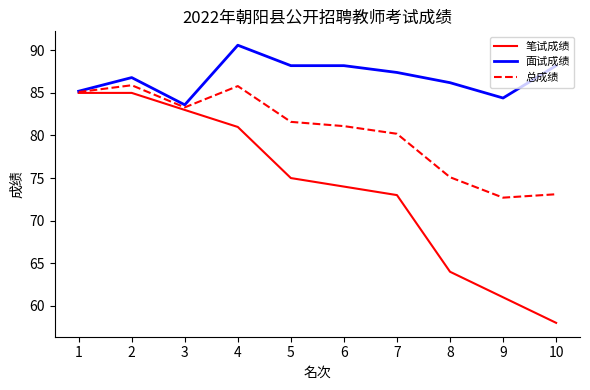

What is the difference between the highest and lowest values at 2?

1.8